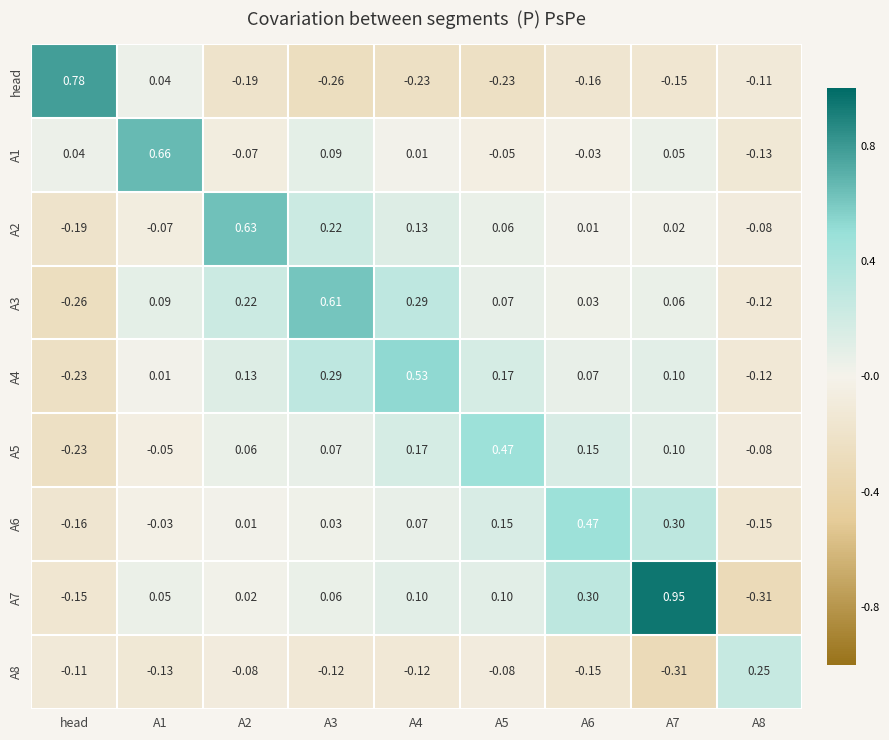

At which label does A6 reach its minimum?

head